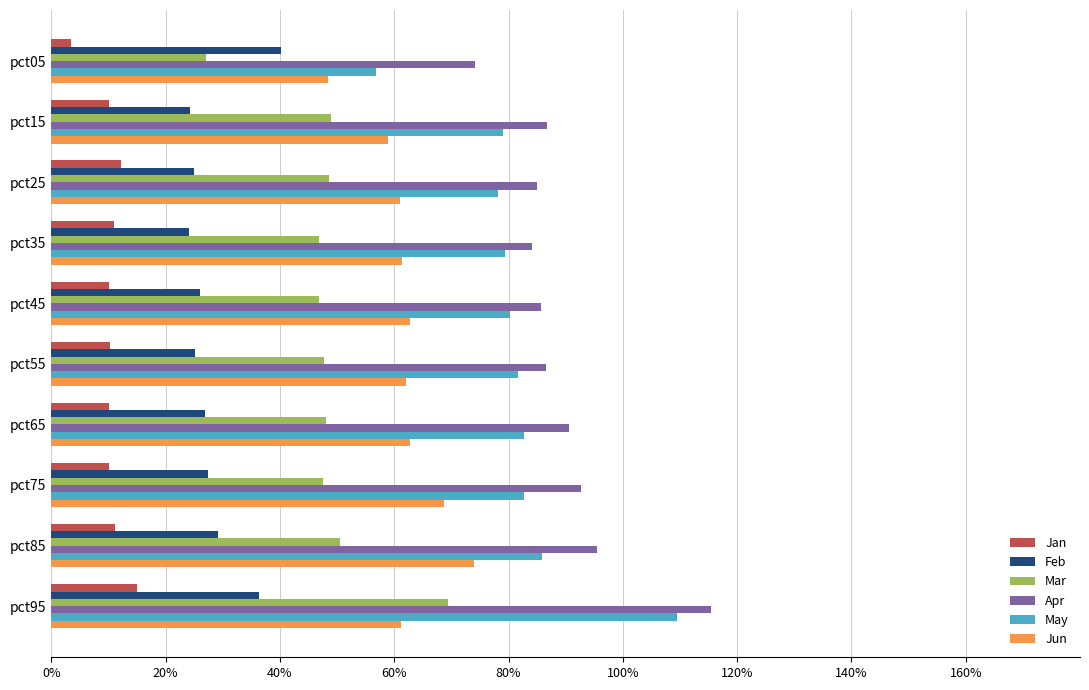

At which category is the sum across all series the highest?

pct95